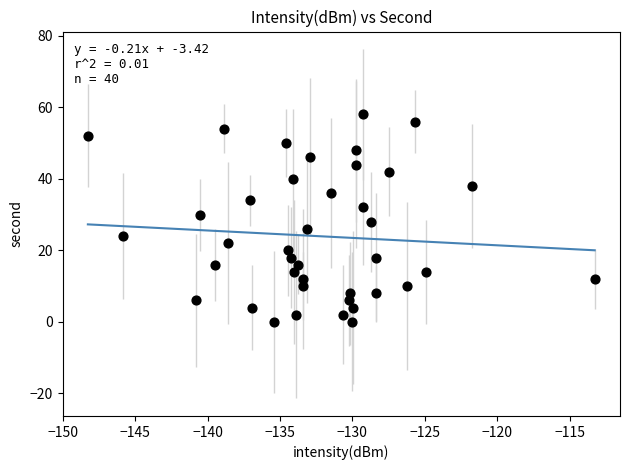

What is the range of Y values (max minus min)?

58